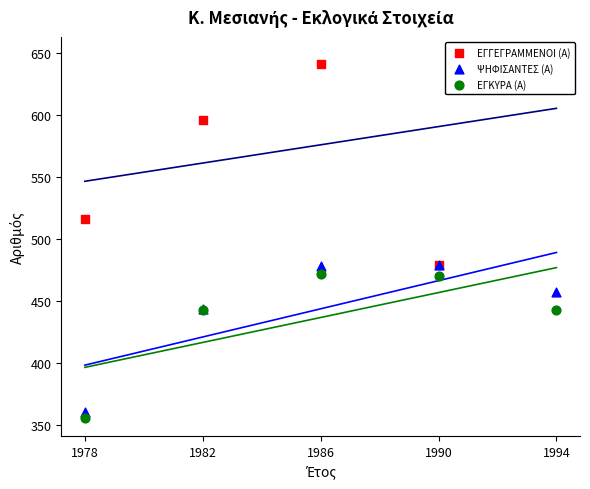

Is the value of ΕΓΓΕΓΡΑΜΜΕΝΟΙ (Α) at 1994 greater than the value of ΕΓΚΥΡΑ (Α) at 1990?

Yes